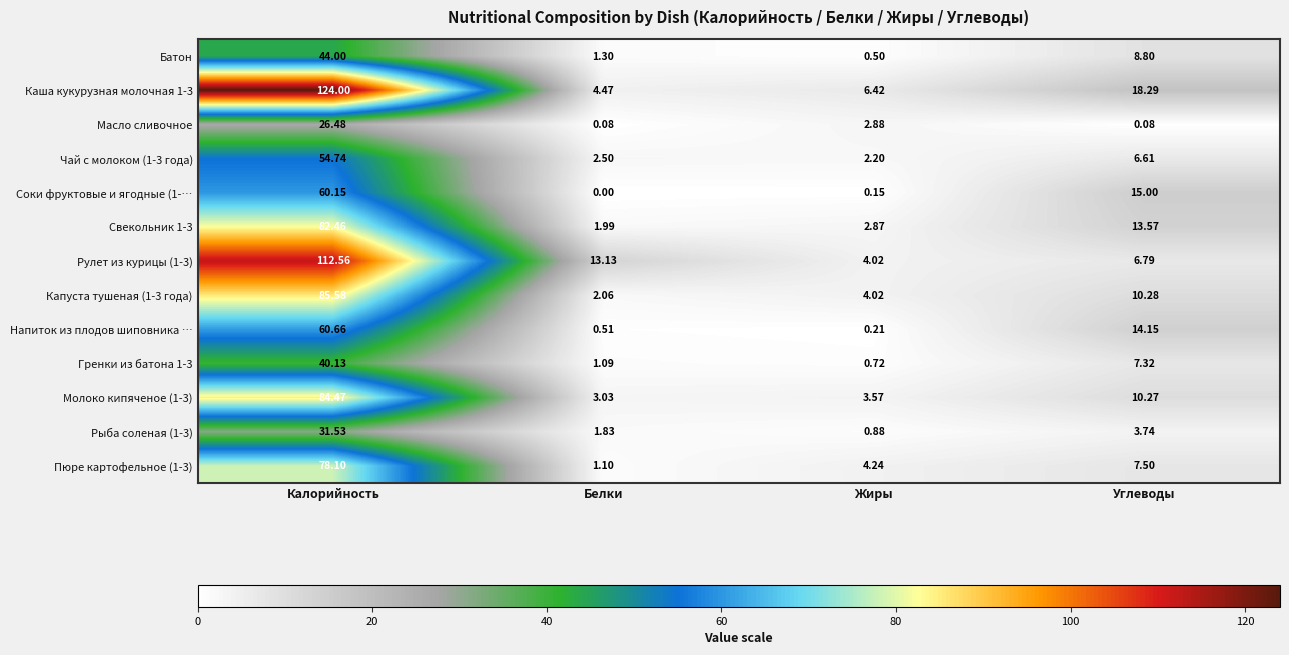

Which series changed the most between Калорийность and Углеводы?

Рулет из курицы (1-3)